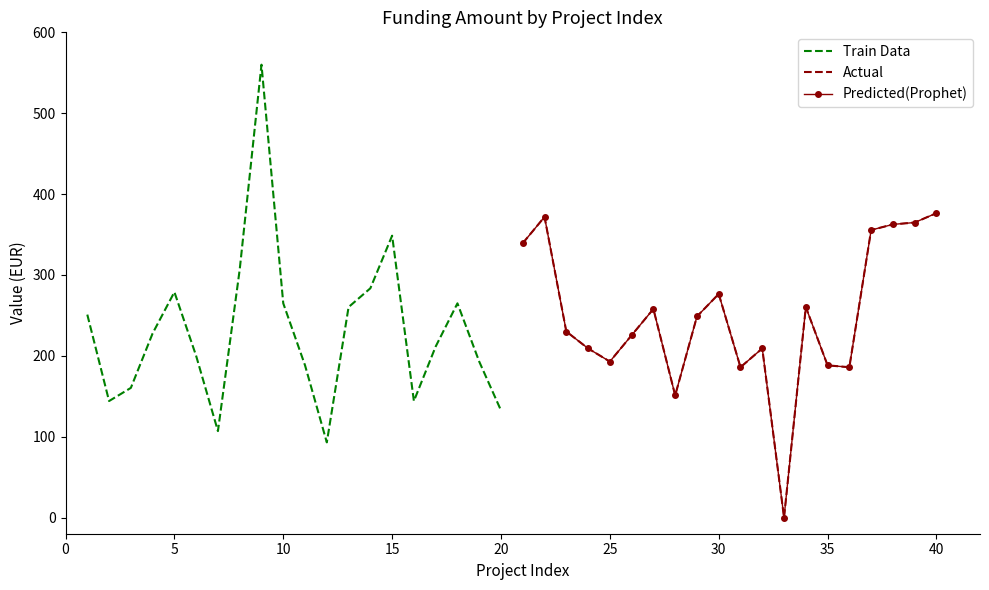

True or false: Actual has more than 1 interior local peaks.

True